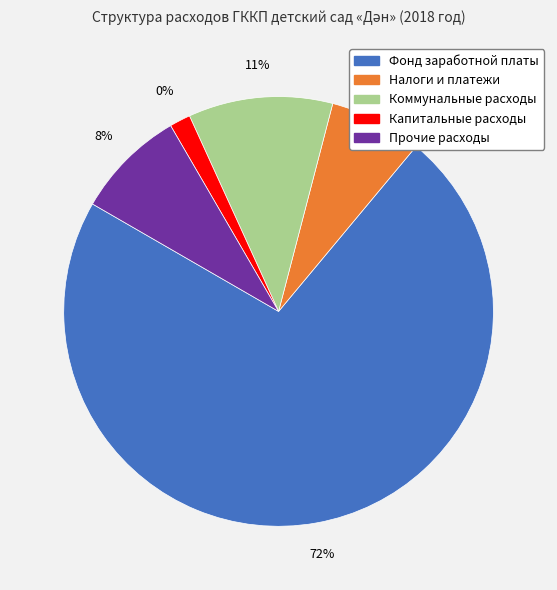

Which slice is the smallest?

Капитальные расходы